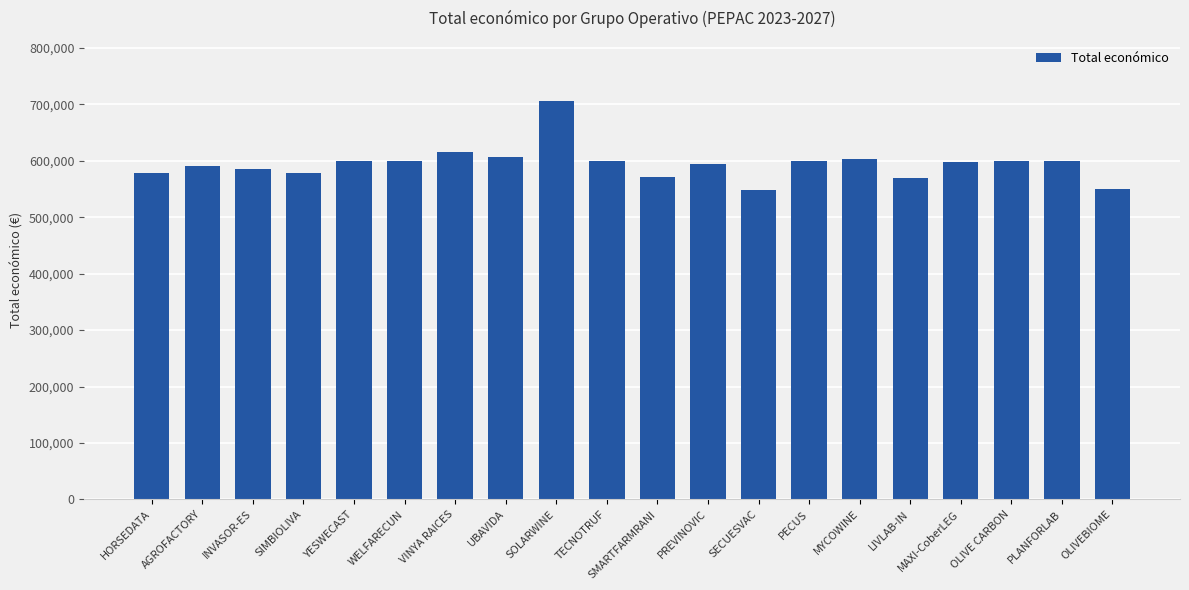

Where is the data nearest to the value 627793?

VINYA RAICES